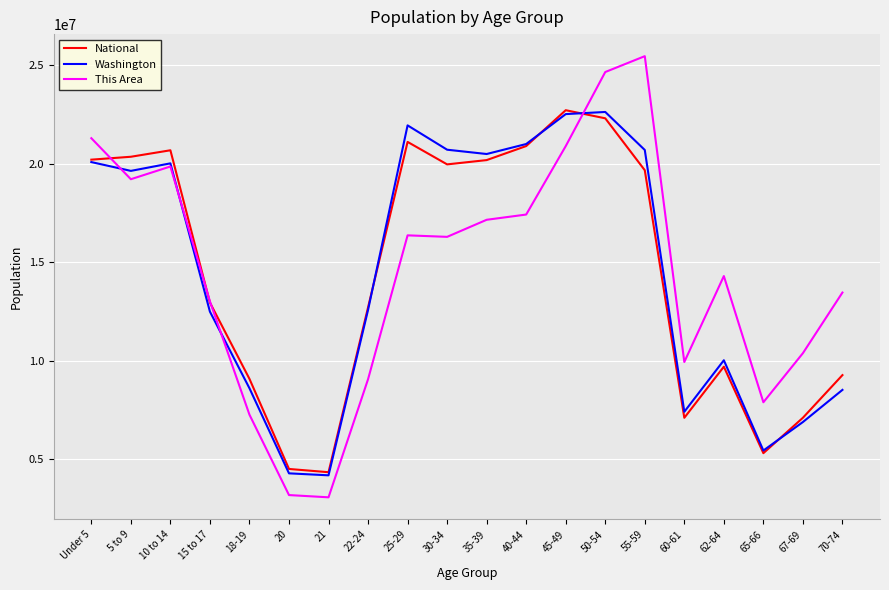

At 45-49, list the series in order from largest to smallest.

National, Washington, This Area